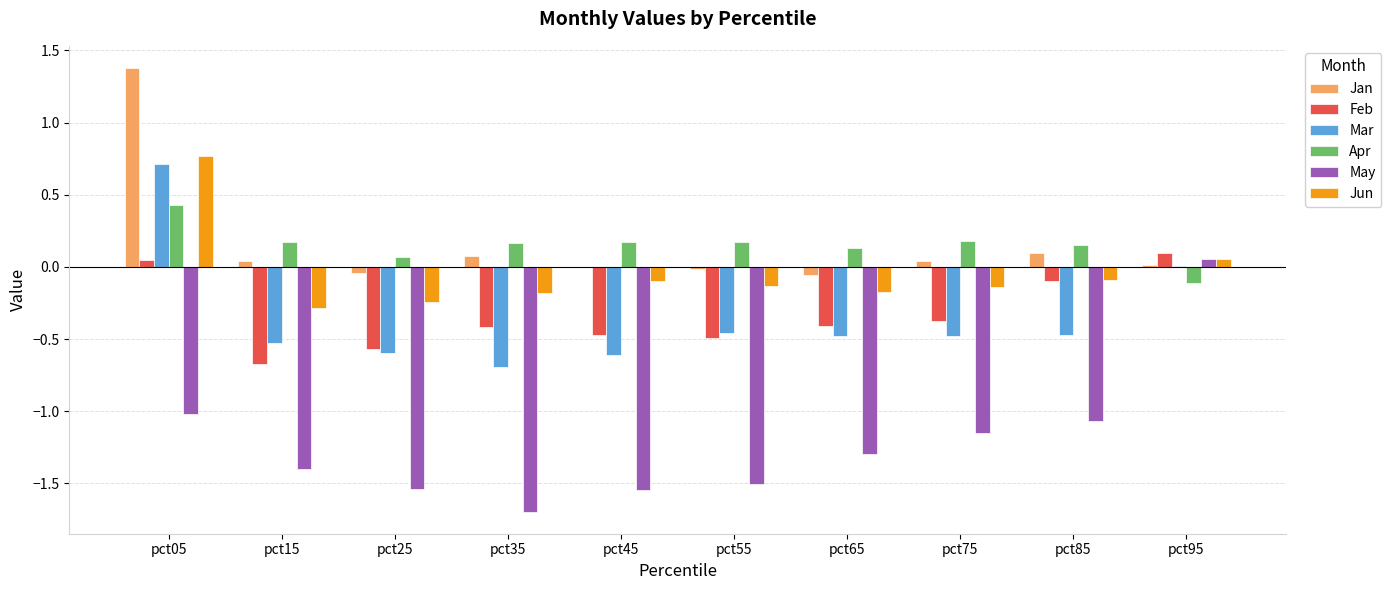

How many values in Jun are above zero?

2